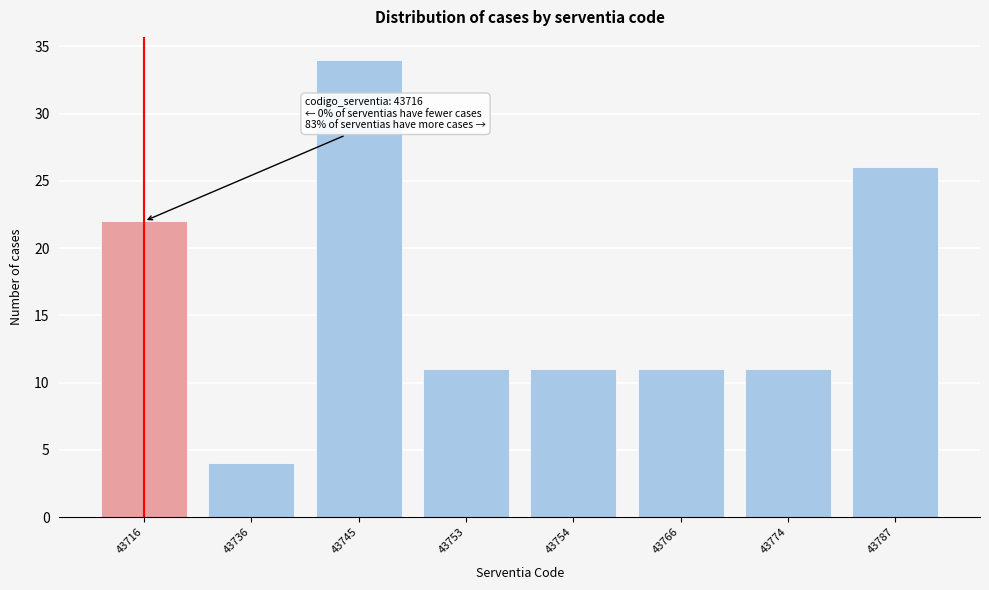

Reading left to right, extract all data points from this chart.

43716=22	43736=4	43745=34	43753=11	43754=11	43766=11	43774=11	43787=26